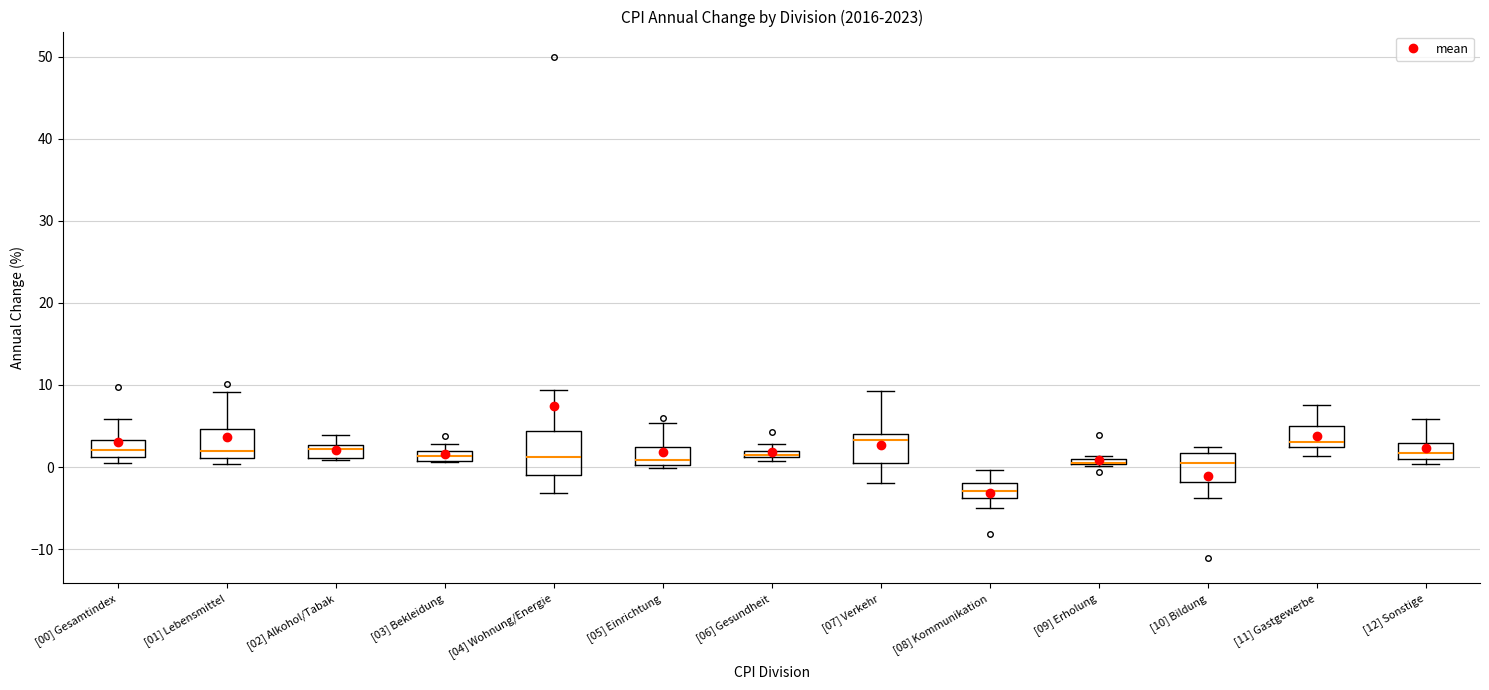

Comparing the boxes themselves (not the whiskers), which one is the tallest?

[04] Wohnung/Energie